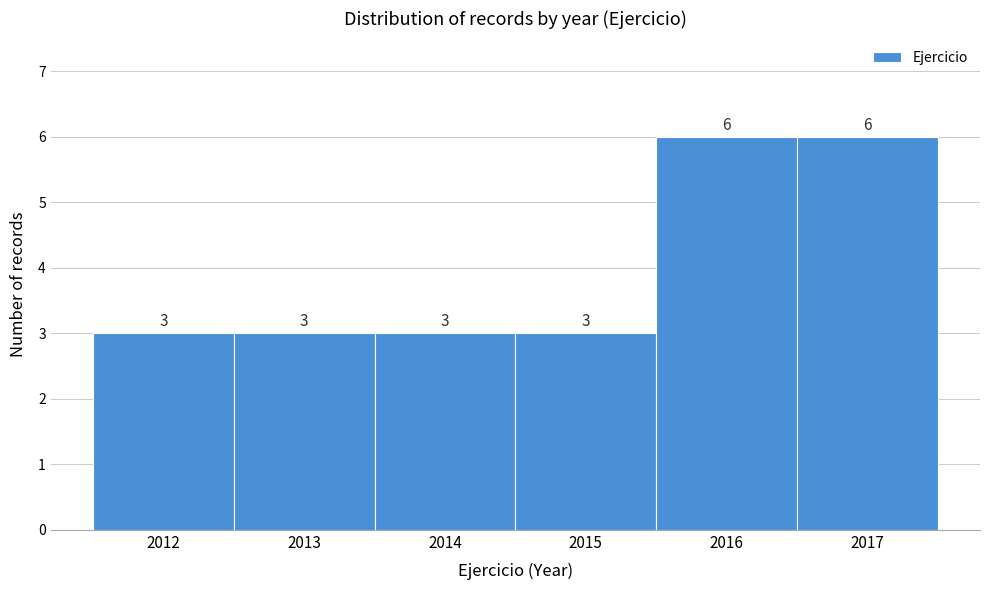

Reading left to right, list every bar in this chart as the range it spans on the x-axis followed by its height.

2011.5 to 2012.5: 3
2012.5 to 2013.5: 3
2013.5 to 2014.5: 3
2014.5 to 2015.5: 3
2015.5 to 2016.5: 6
2016.5 to 2017.5: 6